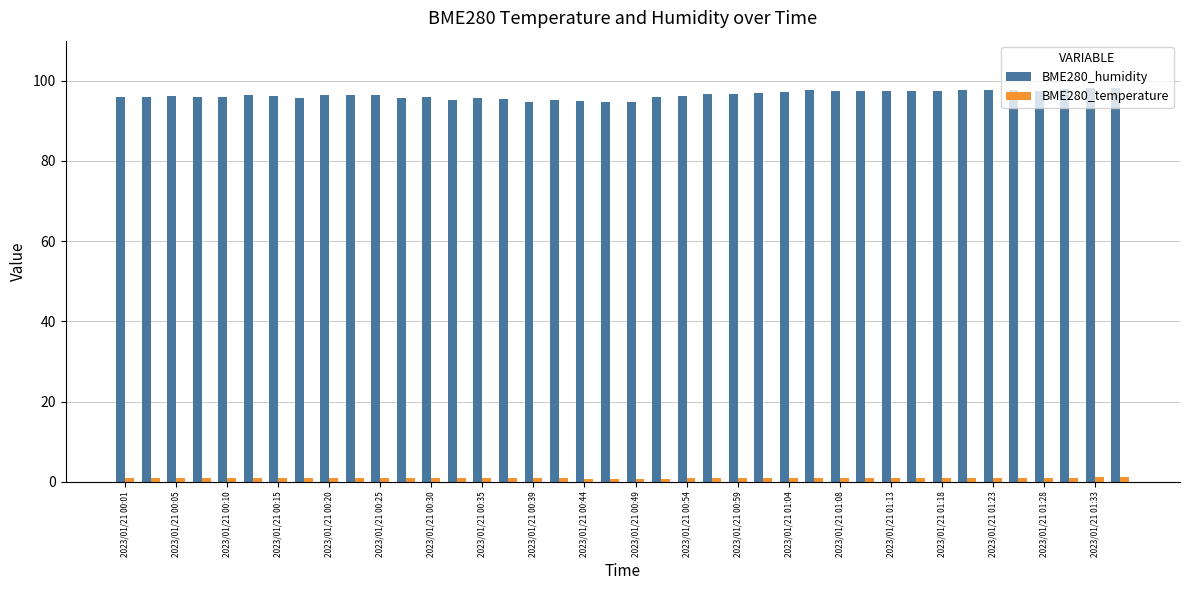

At how many categories does at least one series exceed 24?

40